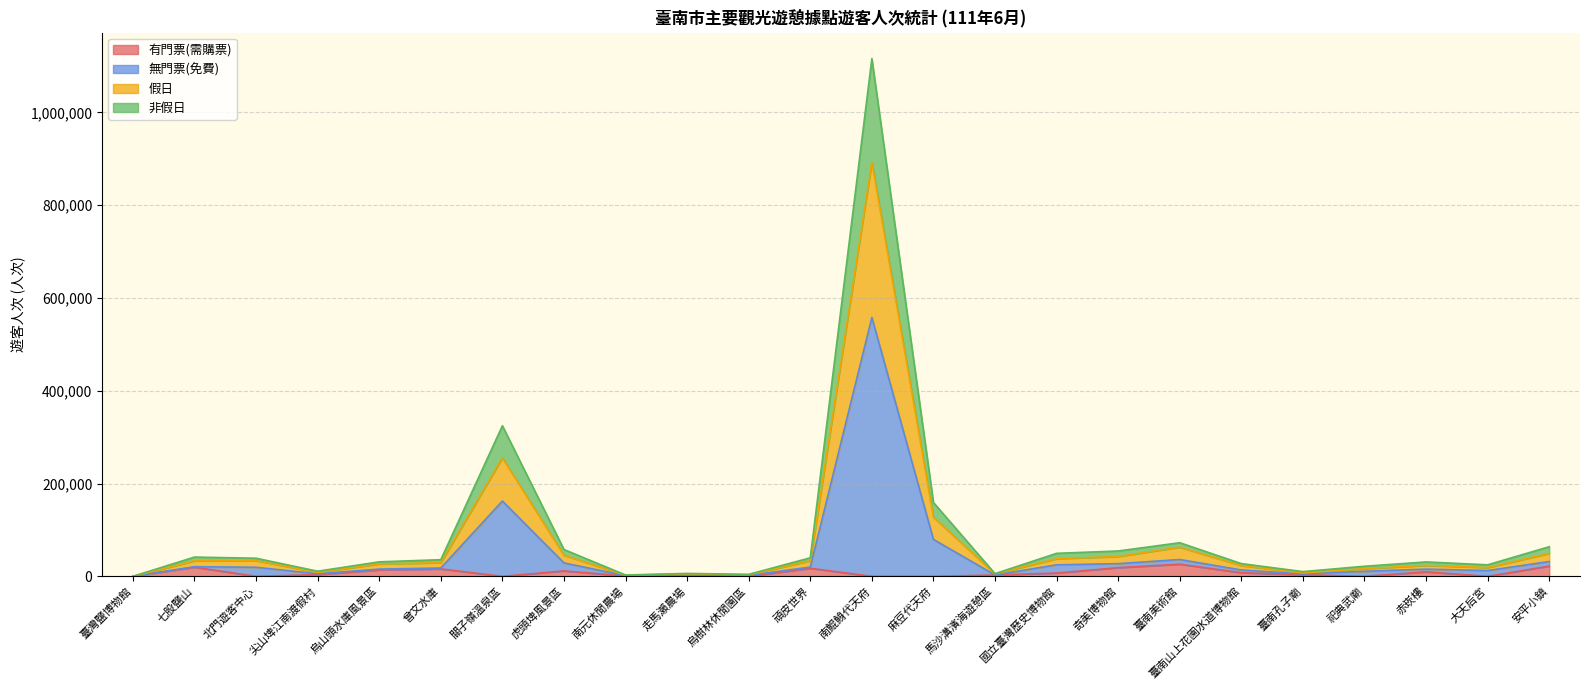

What is the total value across all series at 走馬瀨農場?

6270